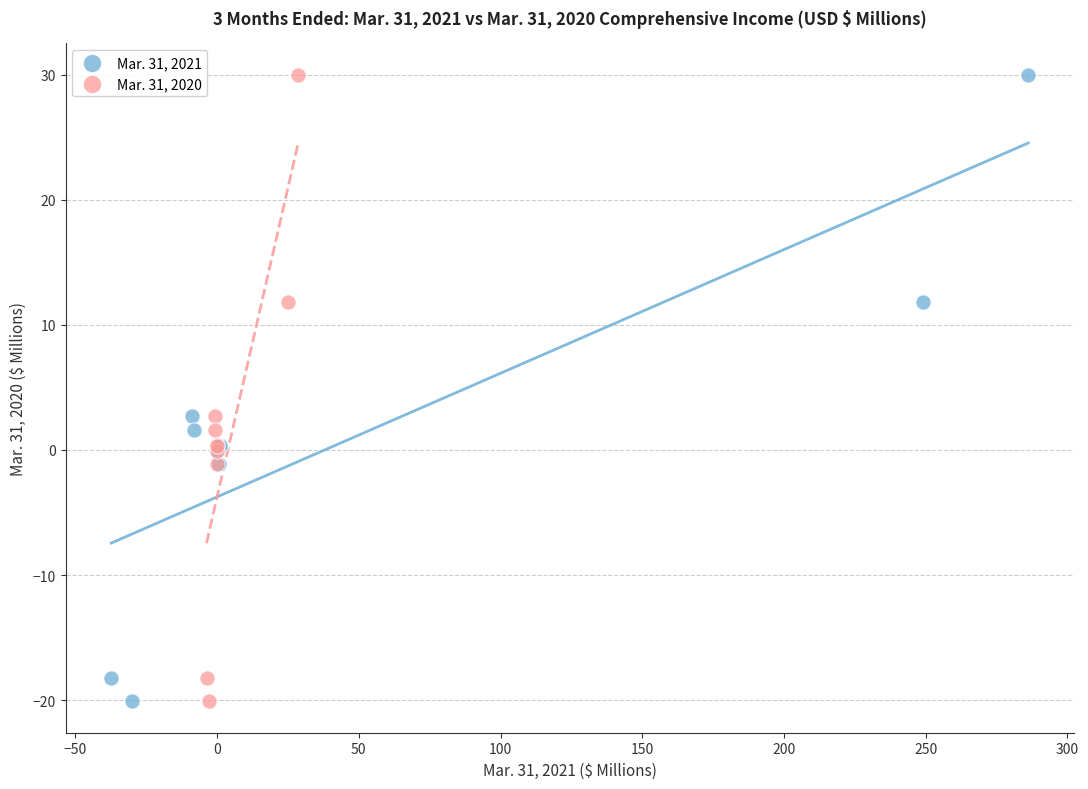

What are all the series names shown in the legend?

Mar. 31, 2021, Mar. 31, 2020